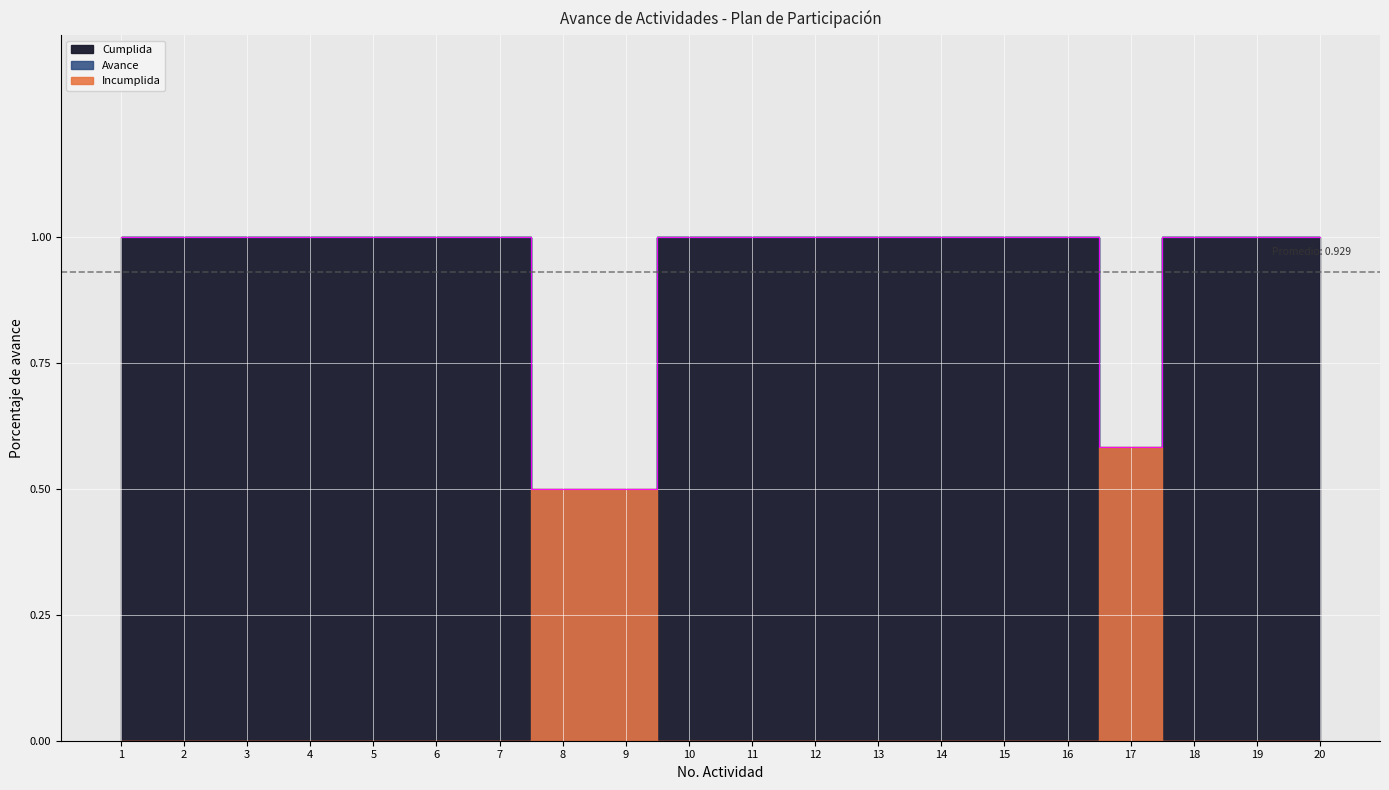

The Cumplida series shows 1.6 at 4. True or false?

False